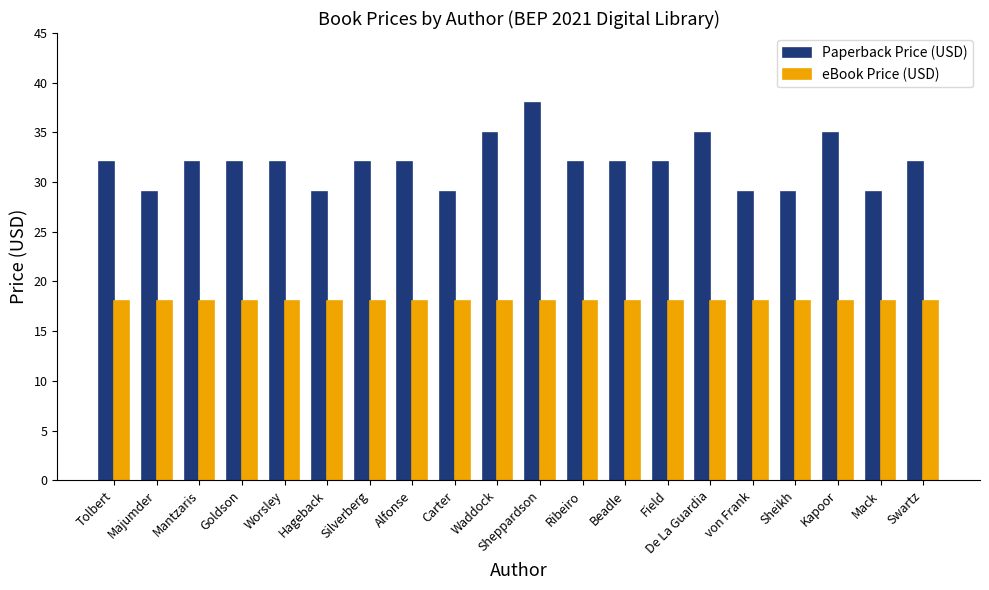

Reading left to right, what are all the values shown in this chart?

Paperback Price (USD): 32.0	29.0	32.0	32.0	32.0	29.0	32.0	32.0	29.0	35.0	38.0	32.0	32.0	32.0	35.0	29.0	29.0	35.0	29.0	32.0
eBook Price (USD): 18.0	18.0	18.0	18.0	18.0	18.0	18.0	18.0	18.0	18.0	18.0	18.0	18.0	18.0	18.0	18.0	18.0	18.0	18.0	18.0